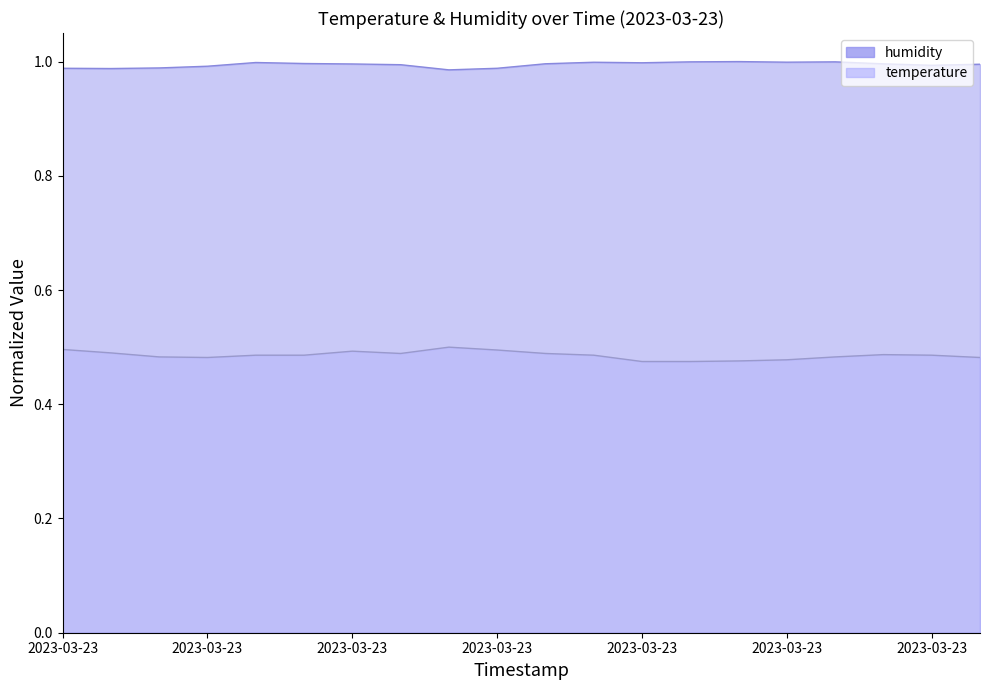

What is the sum of all humidity values?

19.9